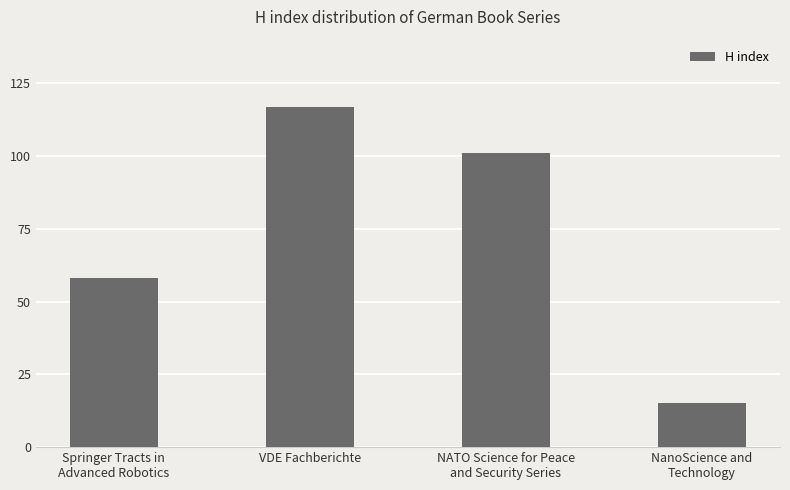

What is the label of the 3rd bar from the right?

VDE Fachberichte